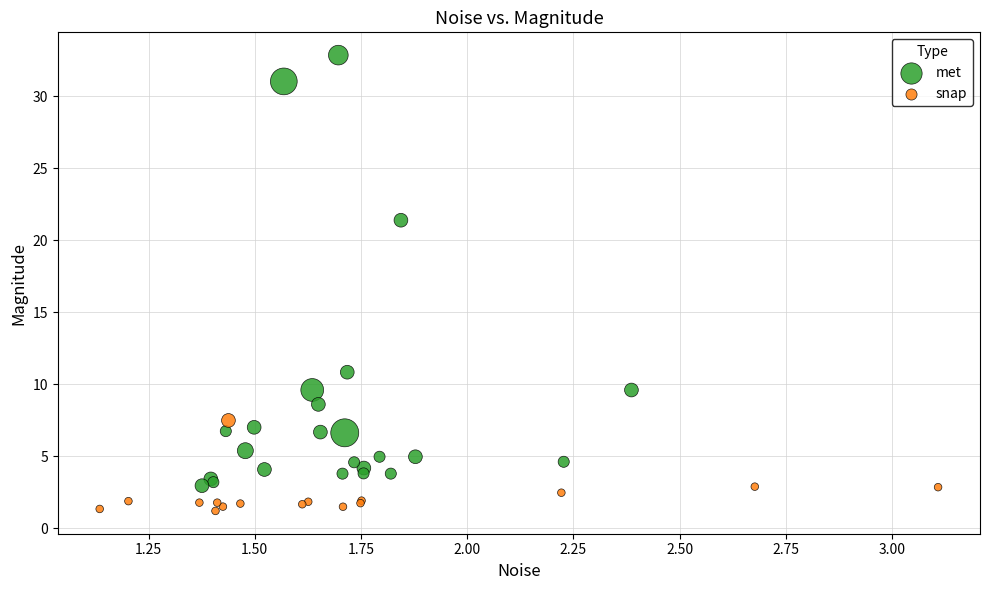

Which series reaches the maximum Y coordinate?

met